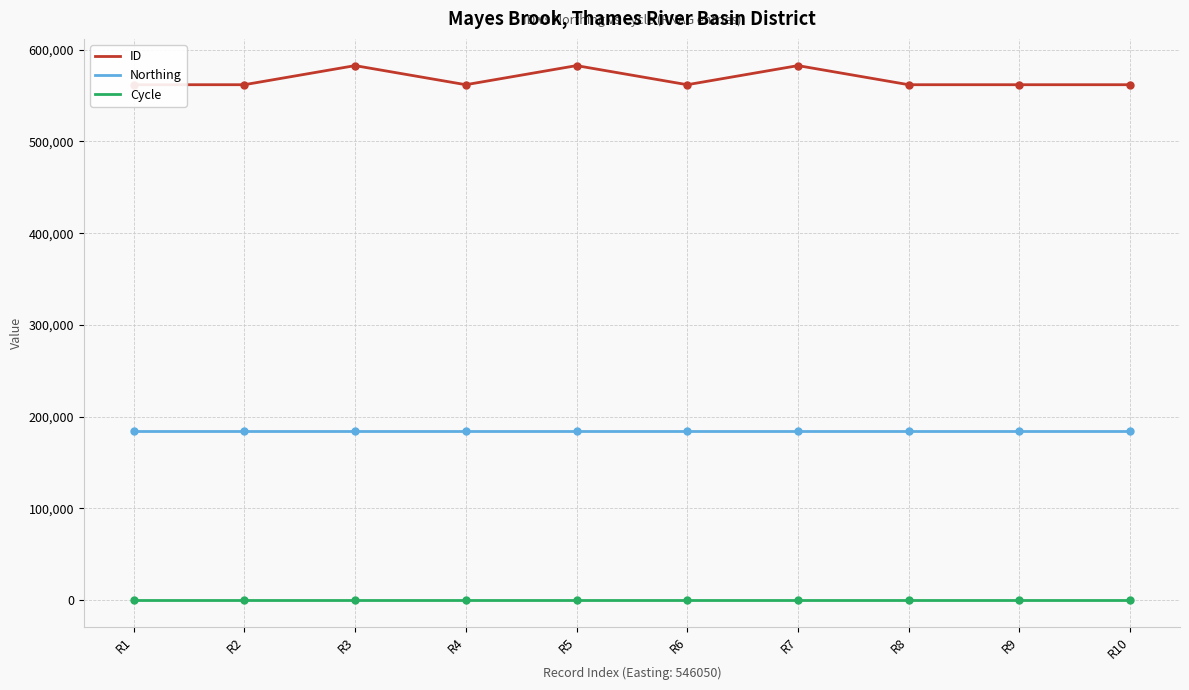

What are all the series names shown in the legend?

ID, Northing, Cycle